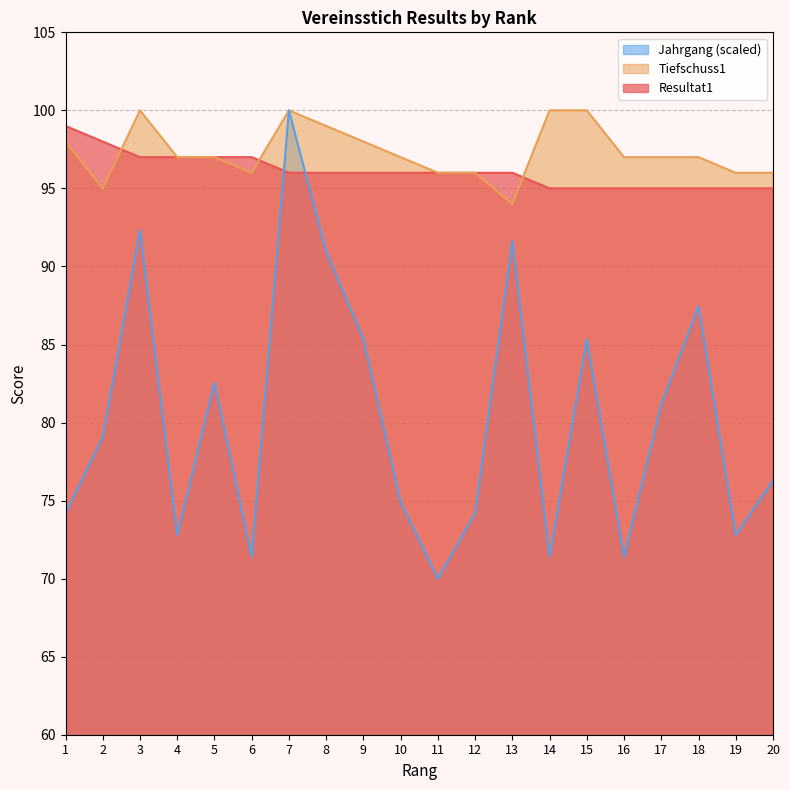

Rank the categories by Resultat1 value from lowest to highest.

14, 15, 16, 17, 18, 19, 20, 7, 8, 9, 10, 11, 12, 13, 3, 4, 5, 6, 2, 1